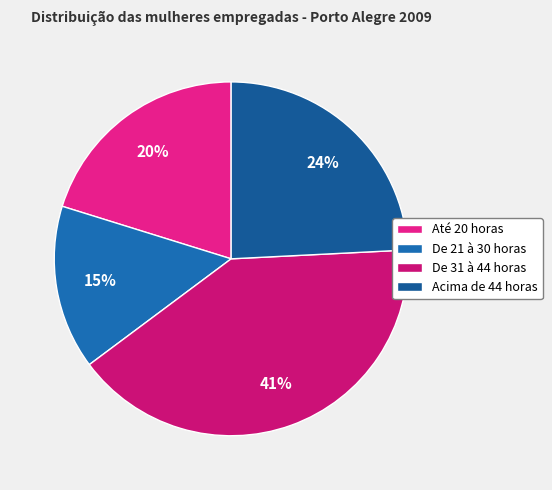

Which slice is the smallest?

De 21 à 30 horas